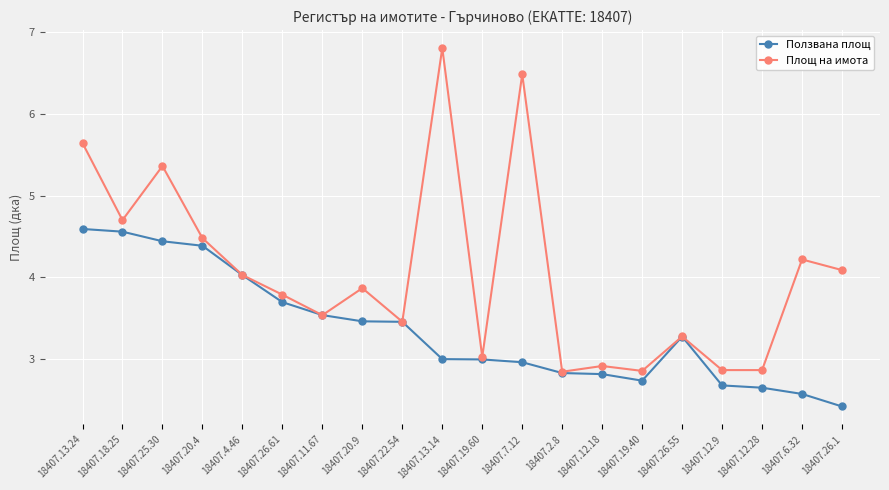

True or false: Площ на имота has a value of 5.5 at 18407.26.61.

False